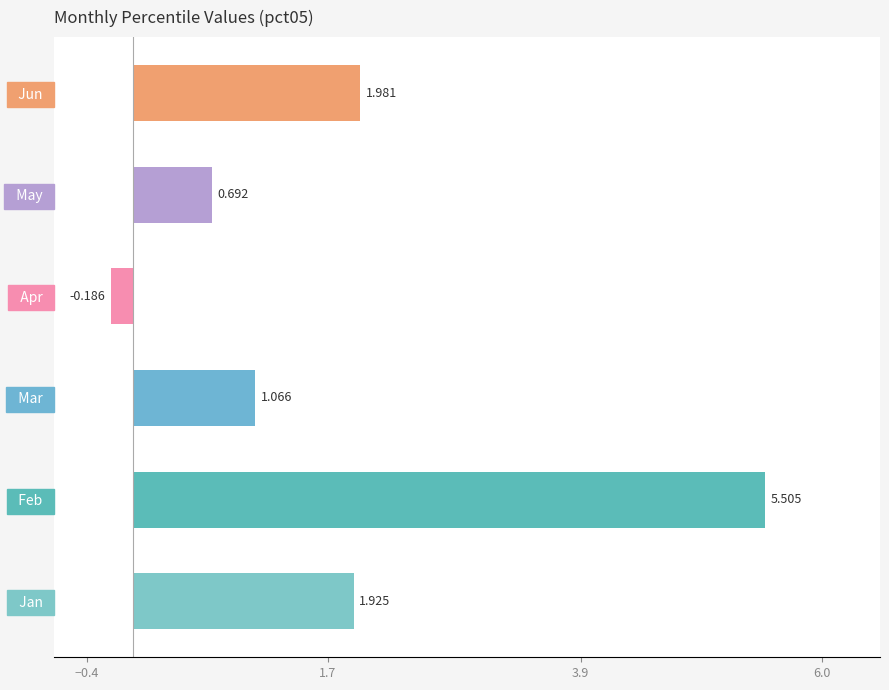

Which category has the highest value across all series?

  Feb  